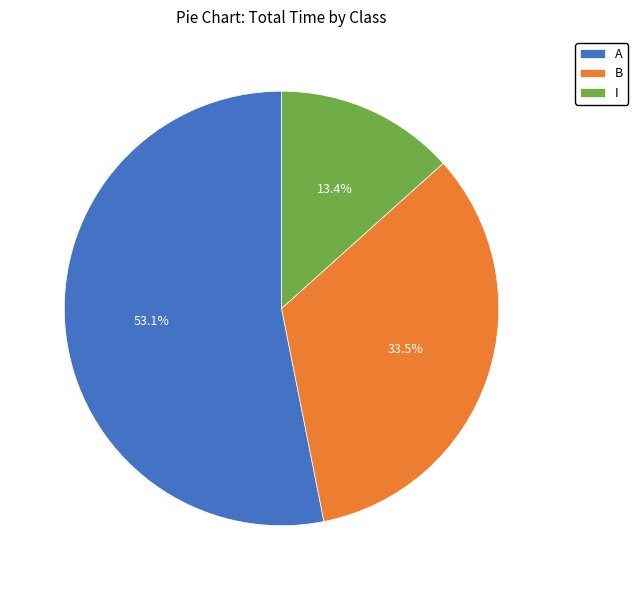

How many segments does this pie chart have?

3